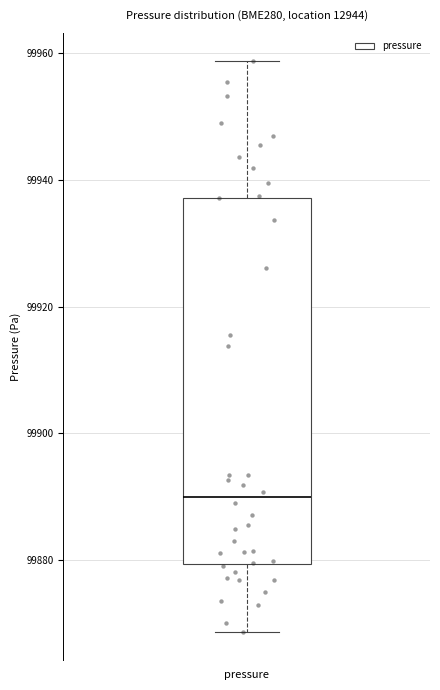

Where does the upper whisker of the box for pressure end on the y-axis? The values are not printed on the chart, so give them approximately, as read against the axis.

99958